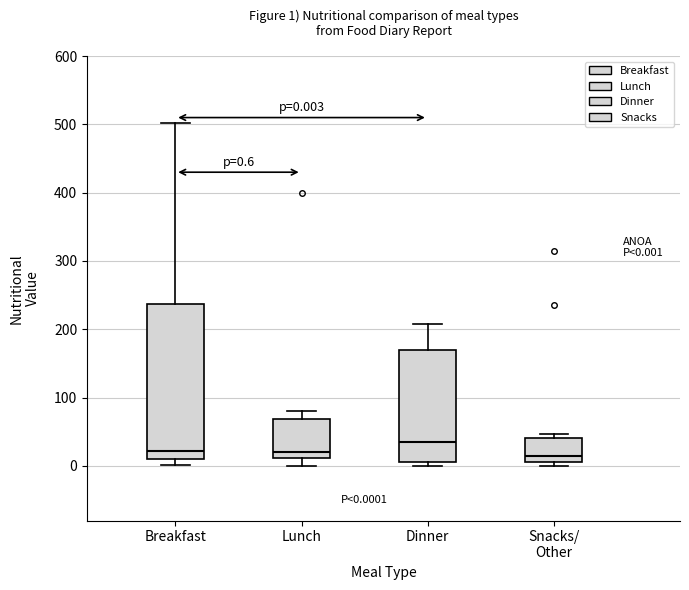

Which box is the tallest, from its lower edge to its upper edge?

Breakfast